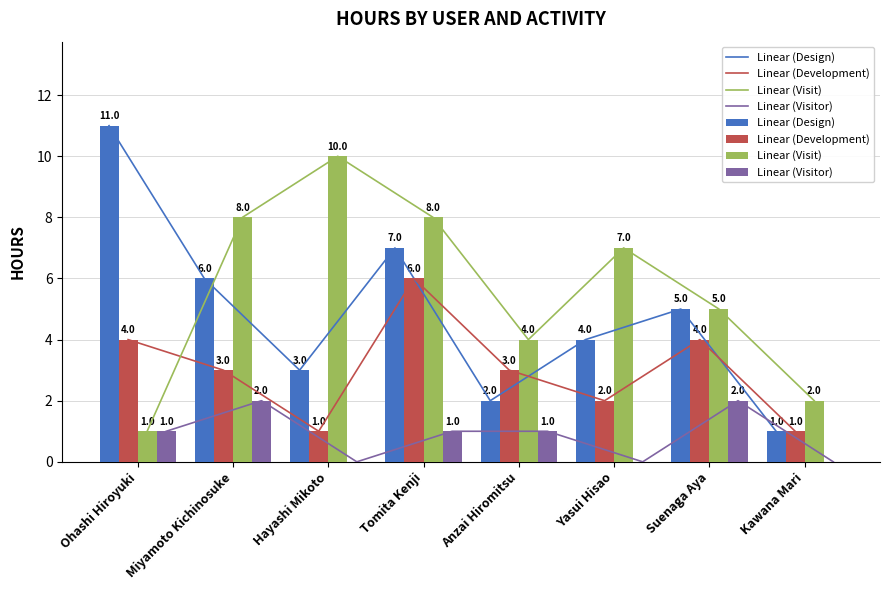

Reading right to left, transcribe all the data shown in this chart.

Design: 1	5	4	2	7	3	6	11
Development: 1	4	2	3	6	1	3	4
Visit: 2	5	7	4	8	10	8	1
Visitor: 0	2	0	1	1	0	2	1